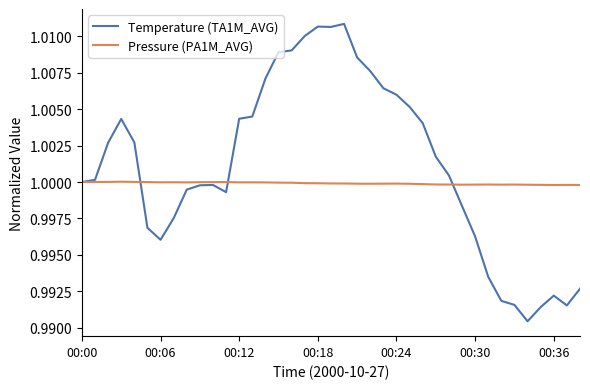

True or false: Pressure (PA1M_AVG) has more than 0 interior local peaks.

True